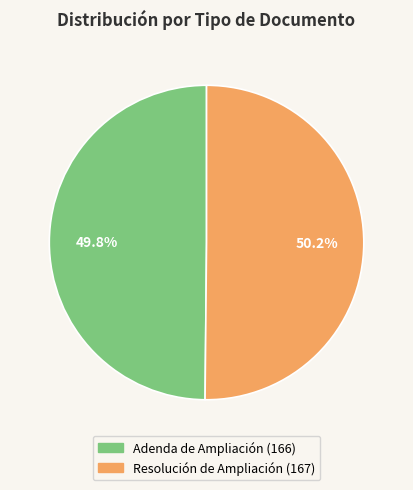

Is there any slice that represents more than half of the pie?

Yes